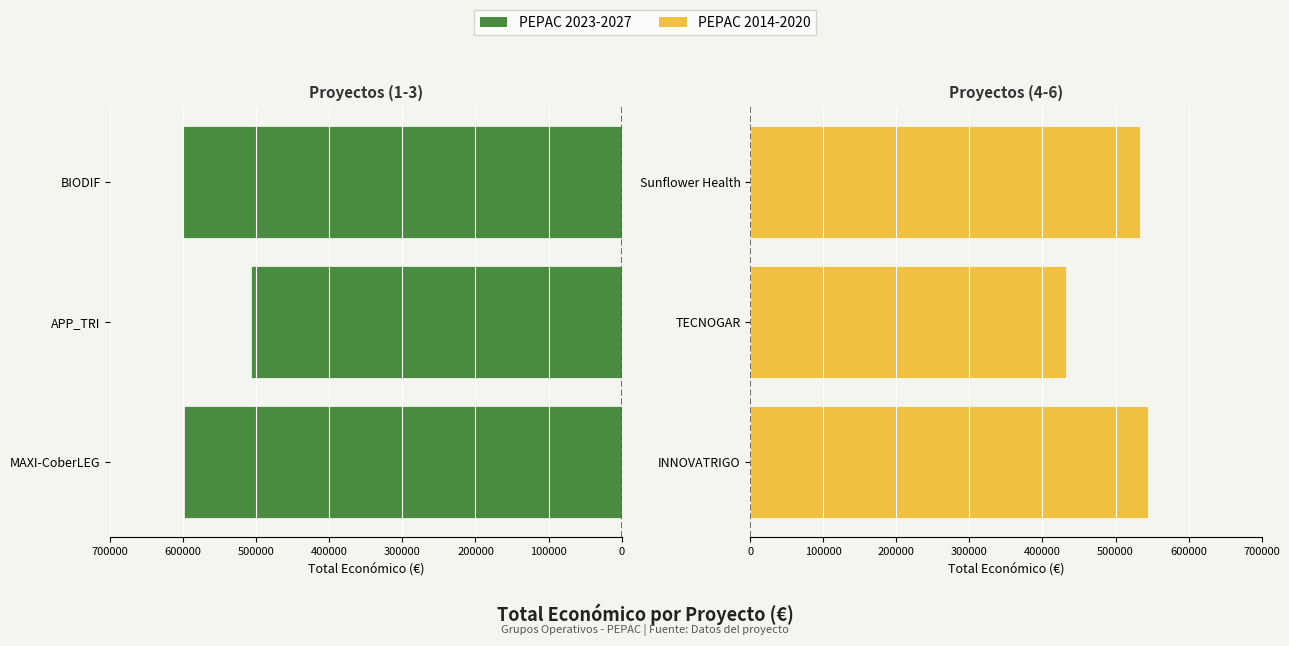

Which series has the widest spread of values?

PEPAC 2014-2020